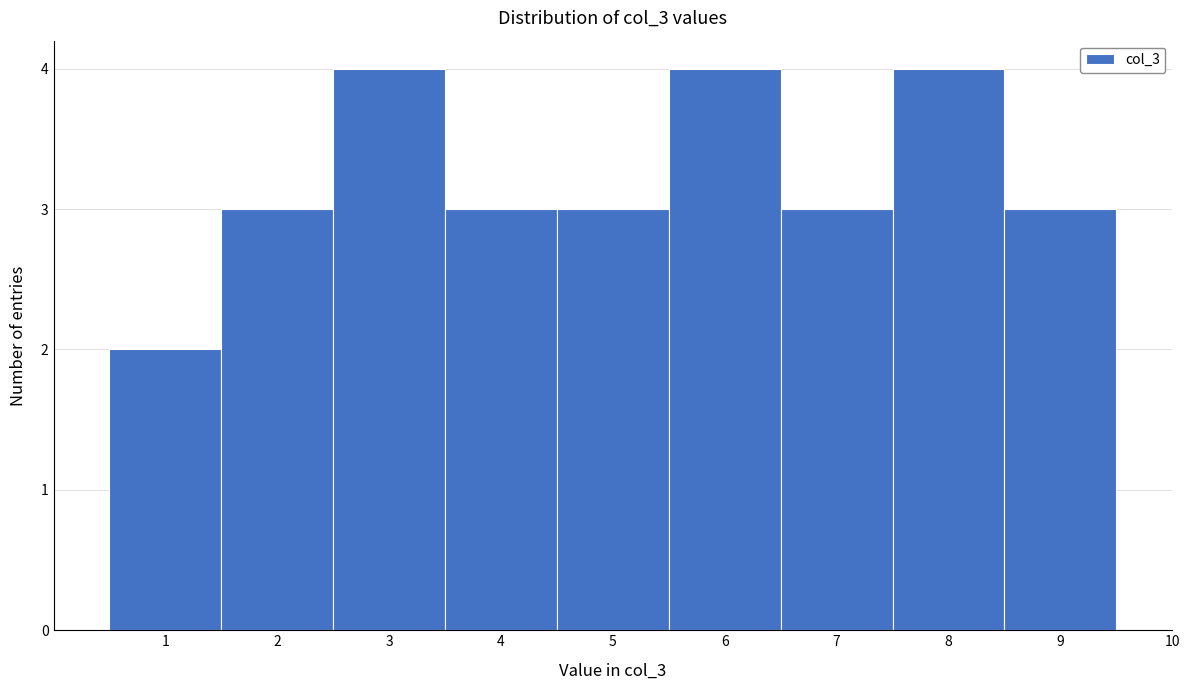

Reading right to left, extract all data points from this chart.

10=0	9=3	8=4	7=3	6=4	5=3	4=3	3=4	2=3	1=2